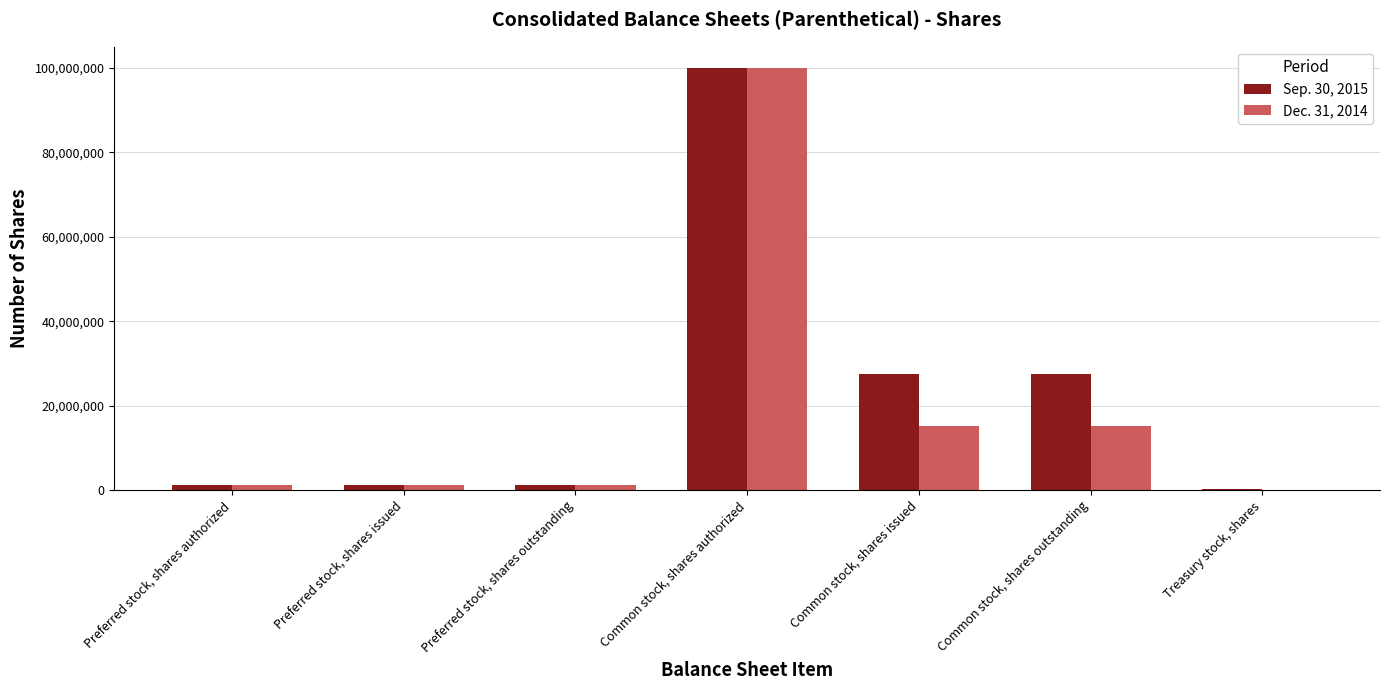

Is the value of Sep. 30, 2015 at Treasury stock, shares greater than the value of Dec. 31, 2014 at Common stock, shares issued?

No